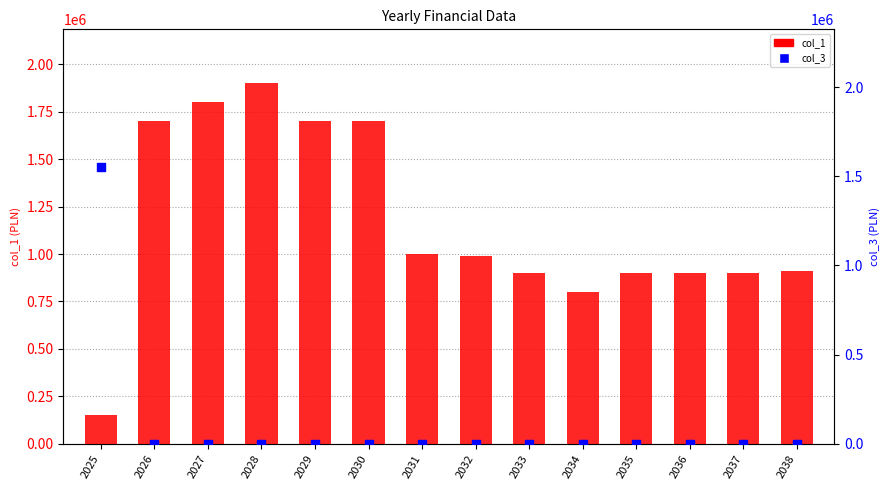

Which series reaches the minimum Y coordinate?

col_3